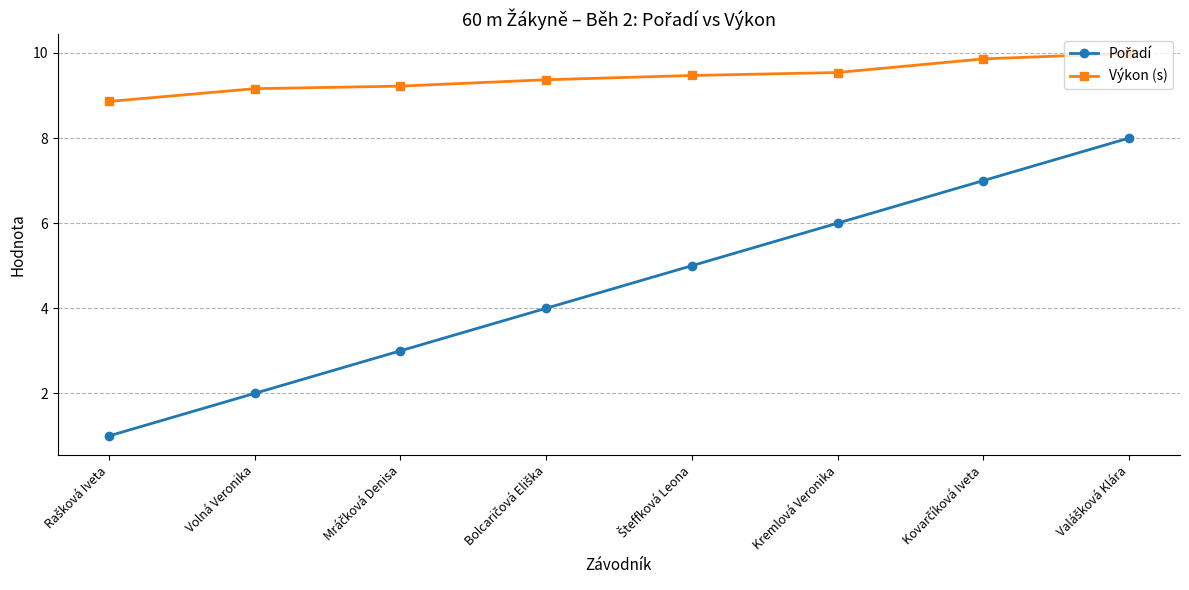

What is the difference between the maximum and minimum values in the Výkon (s) series?

1.1